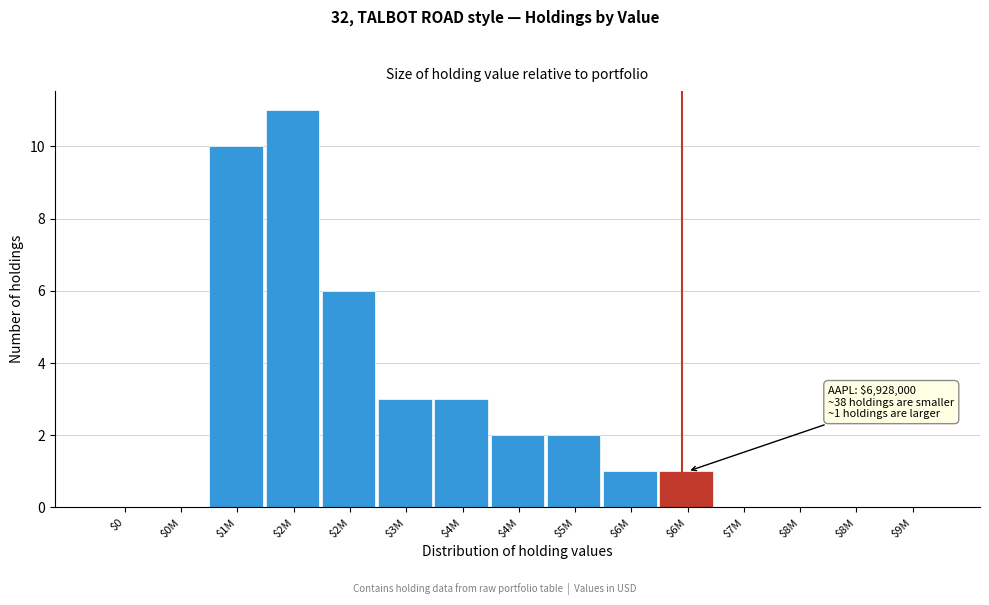

How many data points does each series have?

15